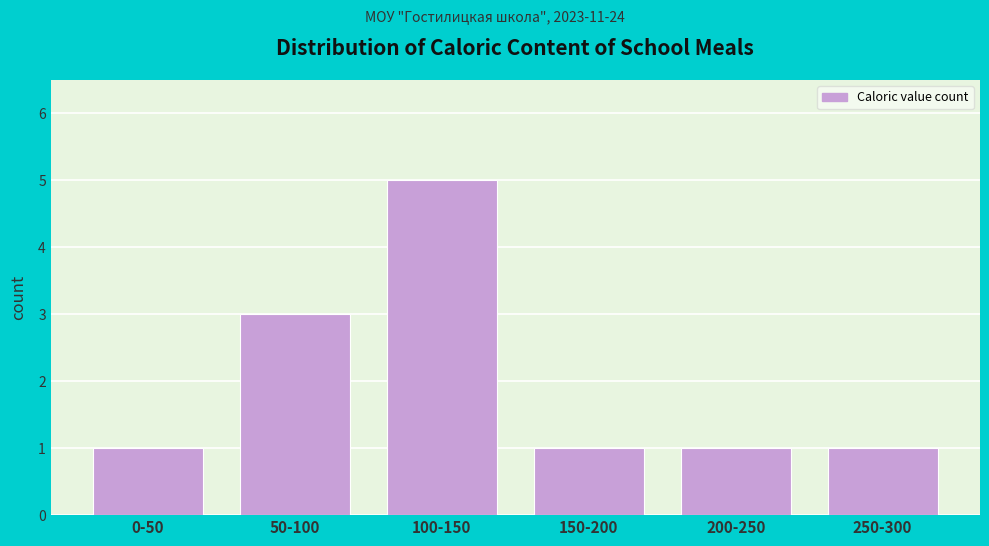

Reading left to right, extract all data points from this chart.

1	3	5	1	1	1